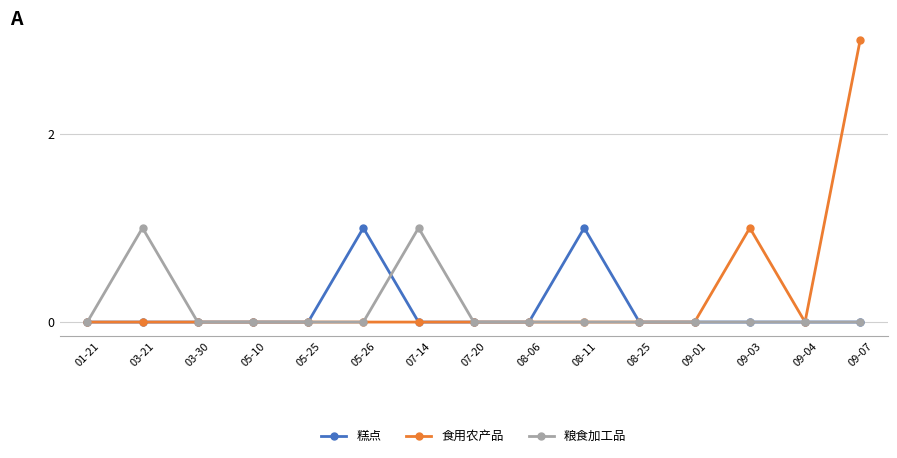

Is it true that 食用农产品 equals 2 at 08-11?

False